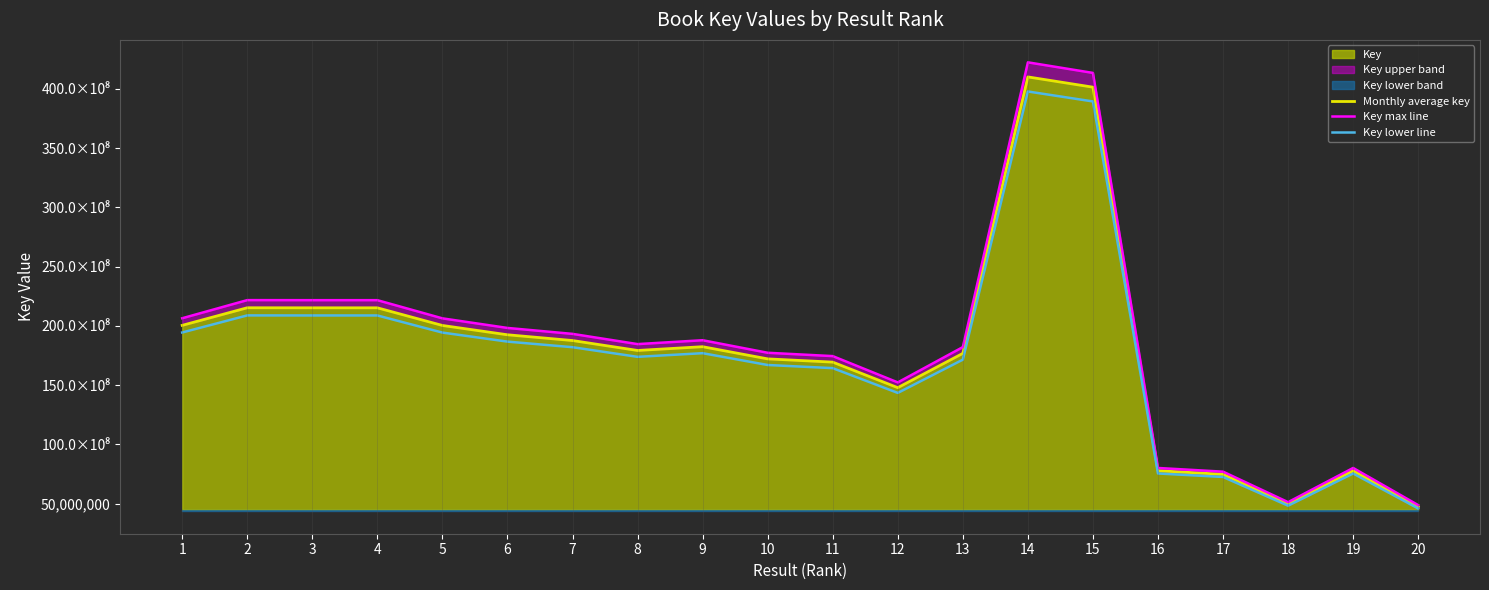

True or false: Key max line has more than 2 points higher than both neighbors.

True